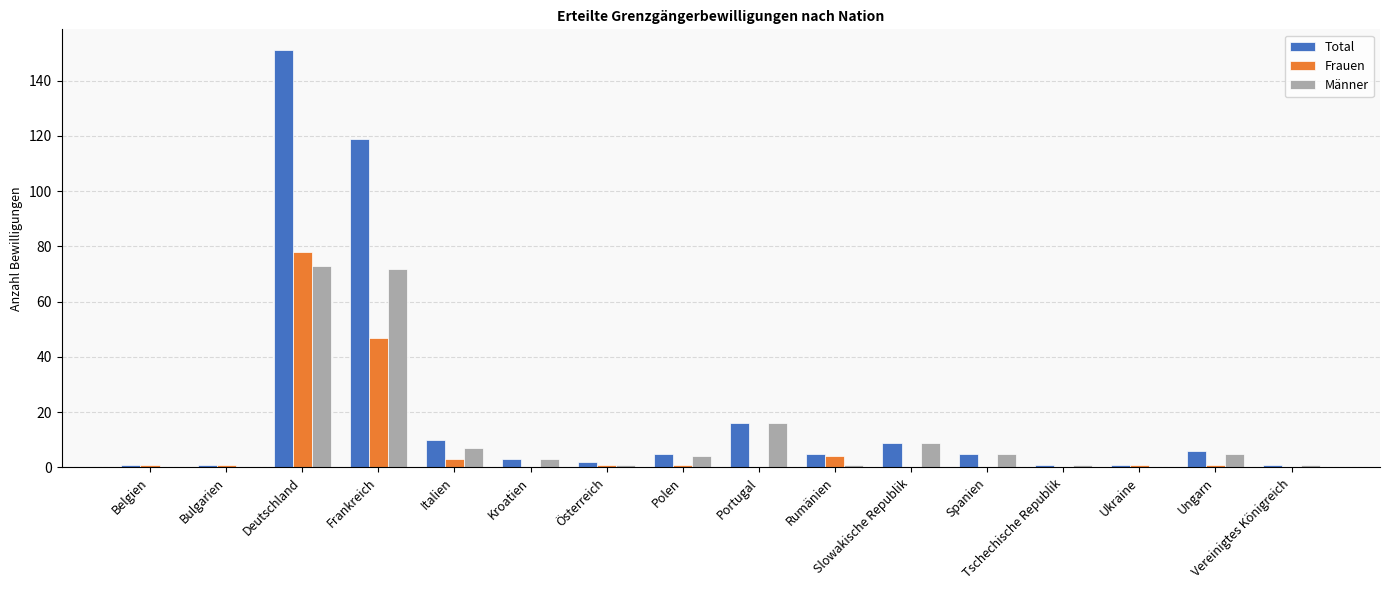

What is the maximum value shown in the chart?

151